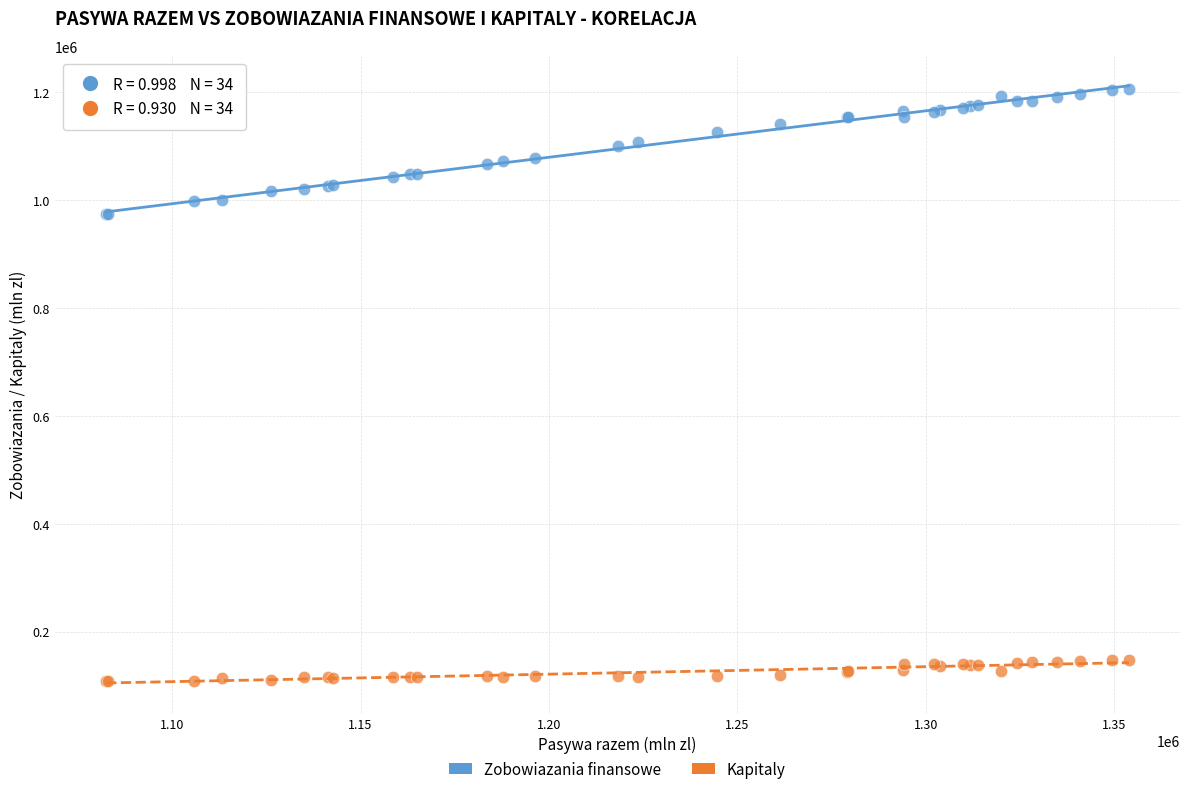

Which series reaches the minimum Y coordinate?

Kapitaly